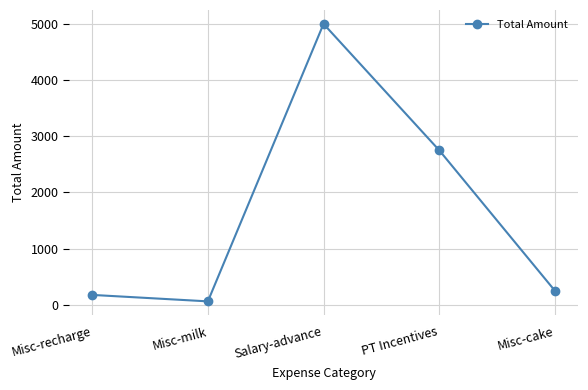

How many values are below 250?

2